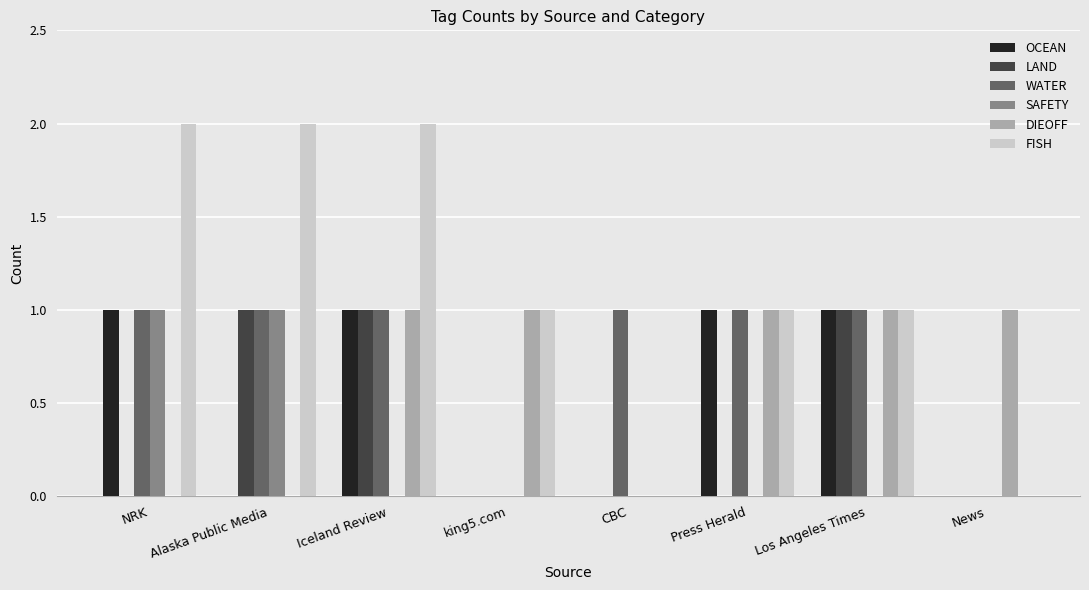

At which category is the sum across all series the highest?

Iceland Review